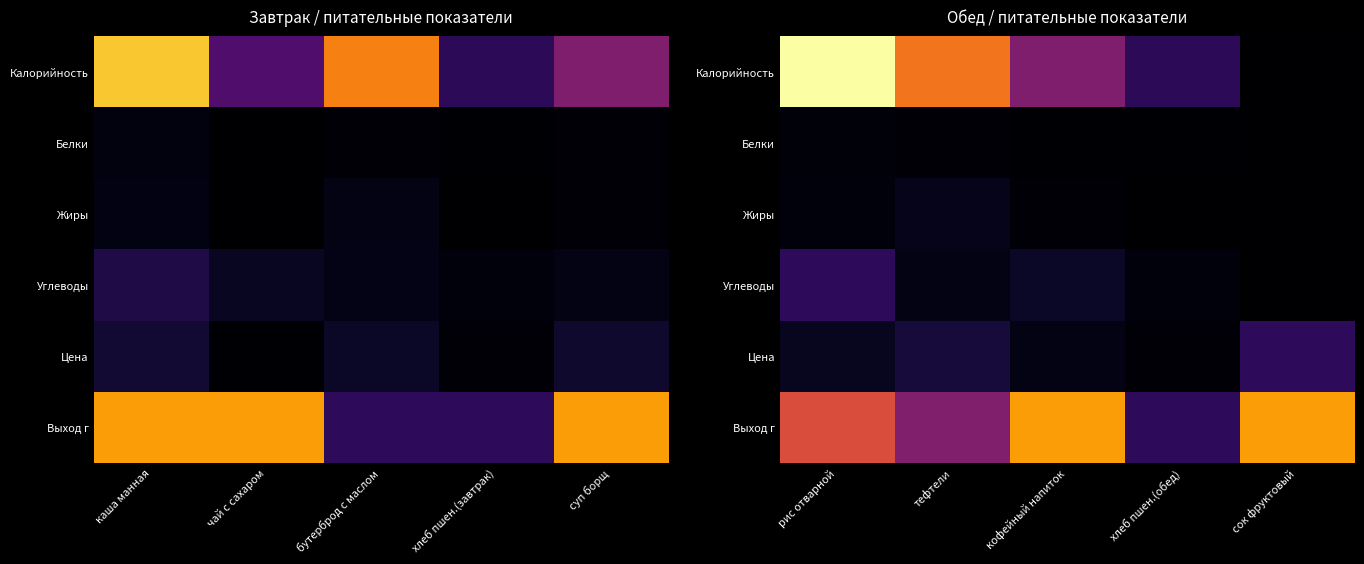

Which series changed the most between рис отварной and сок фруктовый?

Калорийность